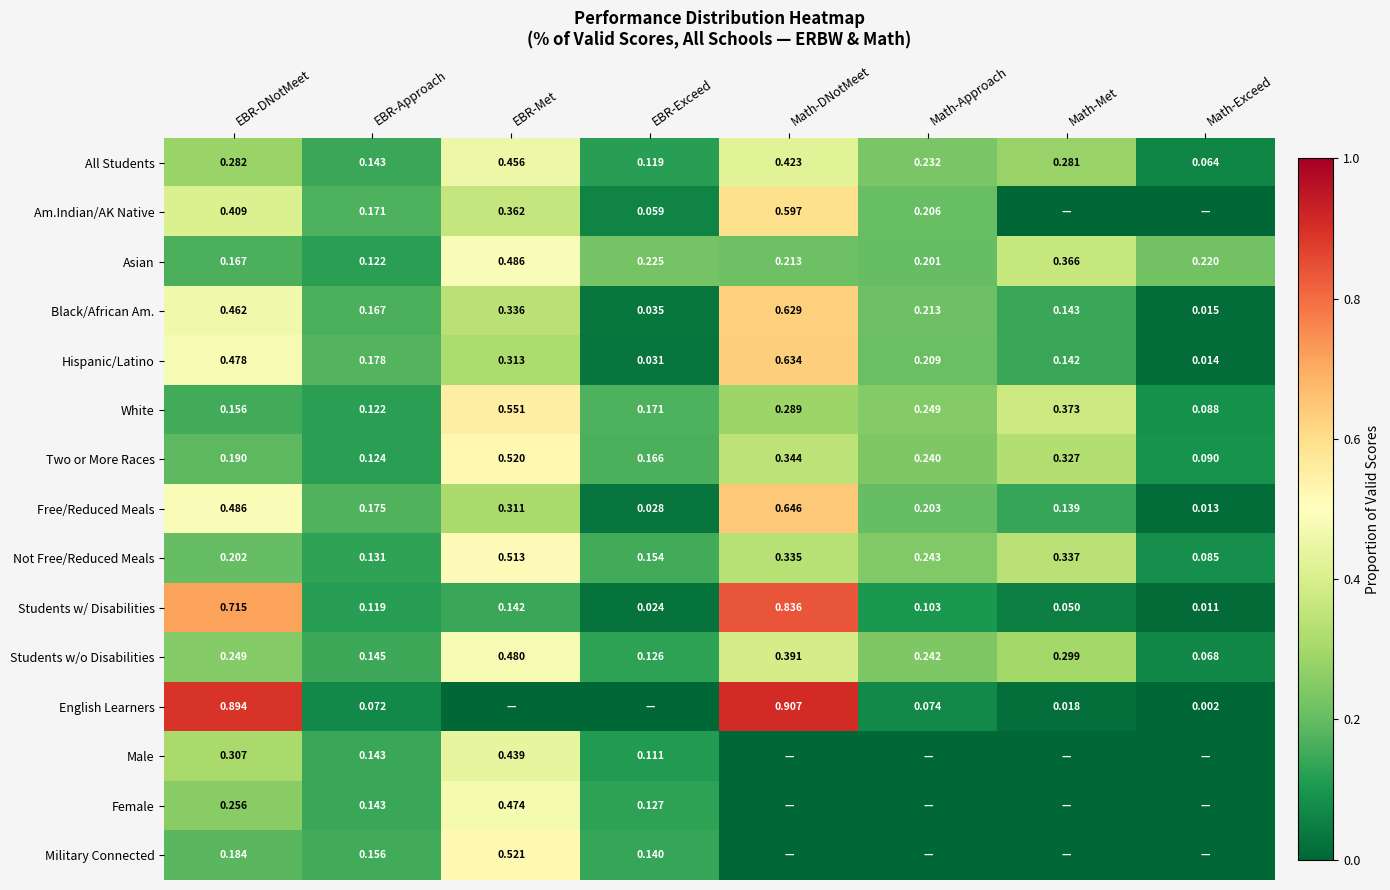

At which label does Students w/ Disabilities reach its minimum?

Math-Exceed